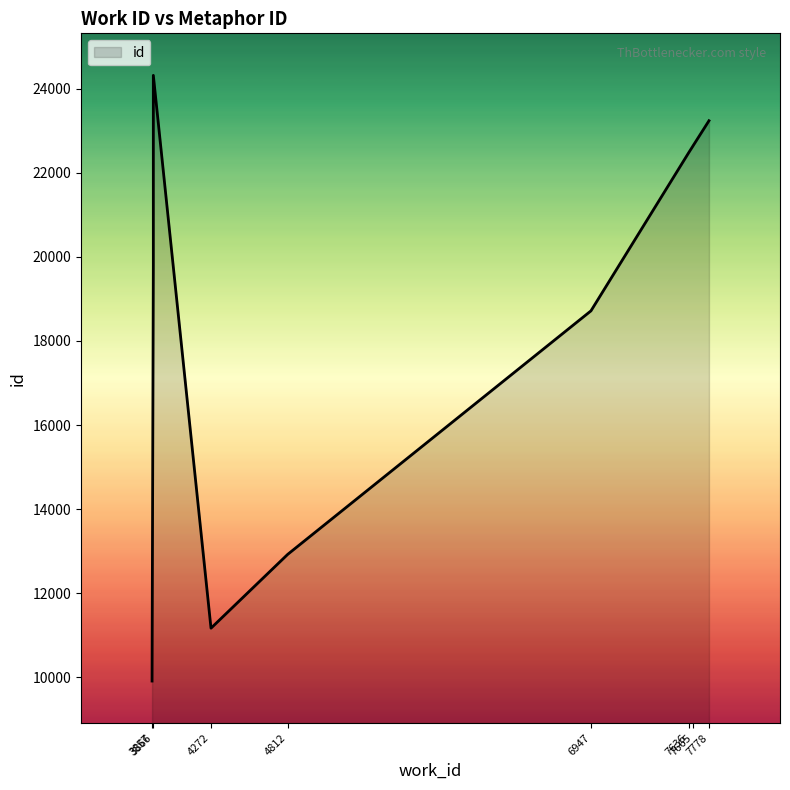

What is the sum of all values?

187834